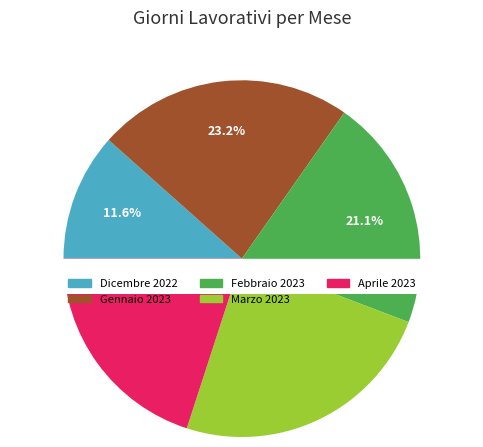

Count the number of slices in the pie.

5